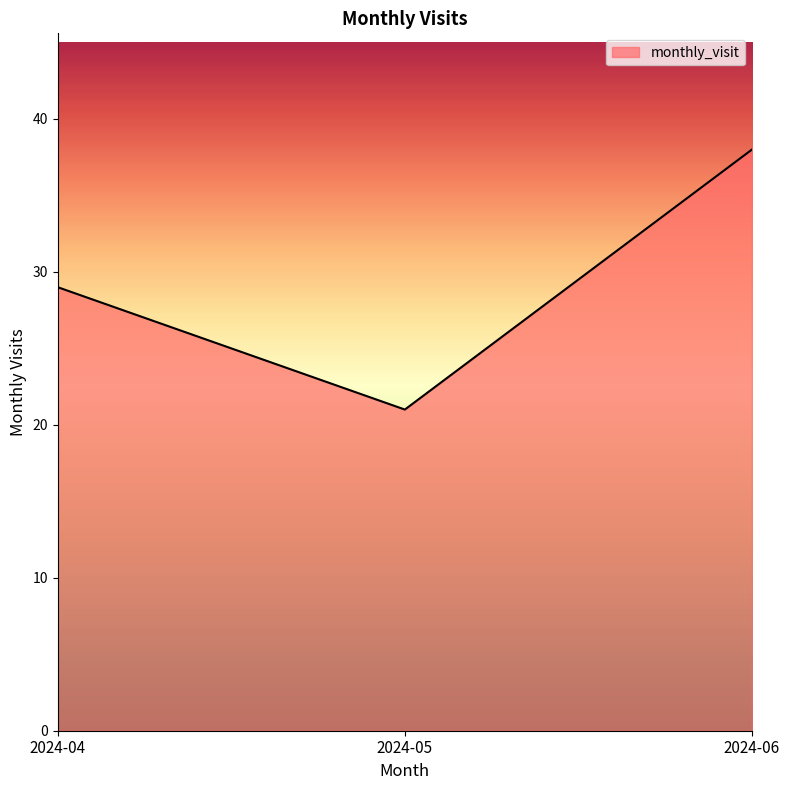

What value does the data have at 2024-06?

38